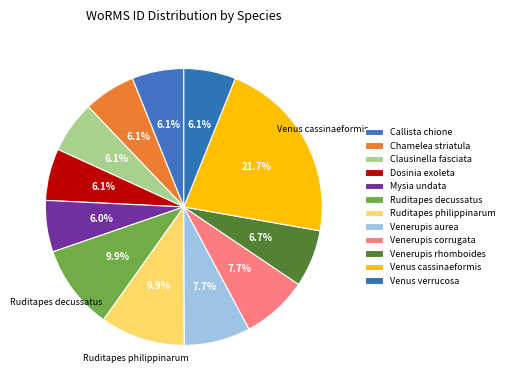

Rank the categories by value from highest to lowest.

Venus cassinaeformis, Ruditapes philippinarum, Ruditapes decussatus, Venerupis corrugata, Venerupis aurea, Venerupis rhomboides, Venus verrucosa, Dosinia exoleta, Clausinella fasciata, Chamelea striatula, Callista chione, Mysia undata